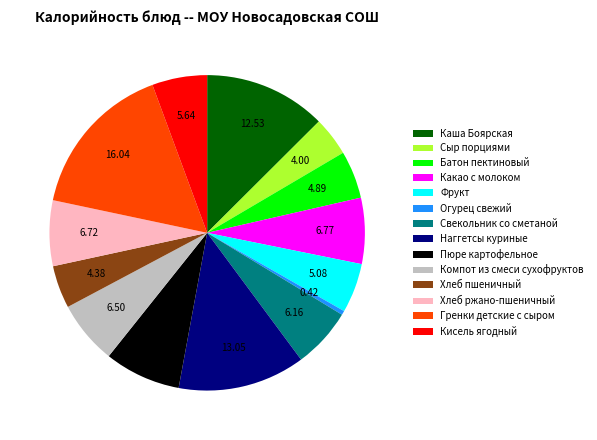

True or false: Пюре картофельное accounts for 14% of the total.

False